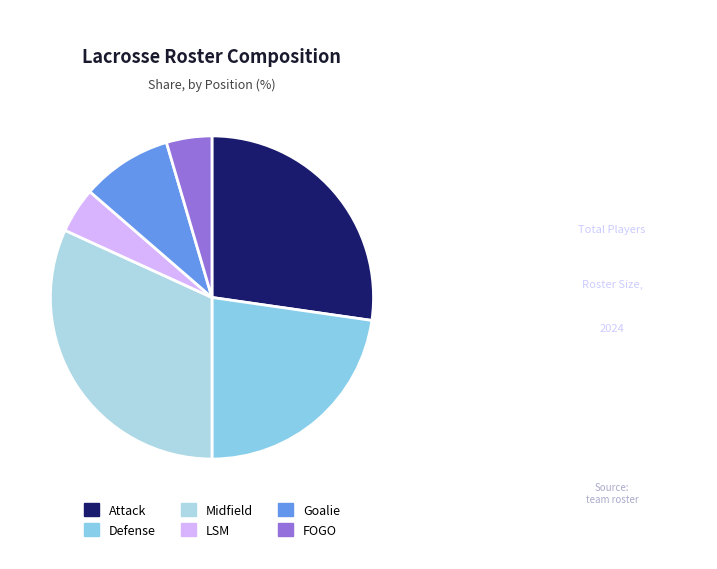

What is the total percentage of Attack and FOGO?

31.8%